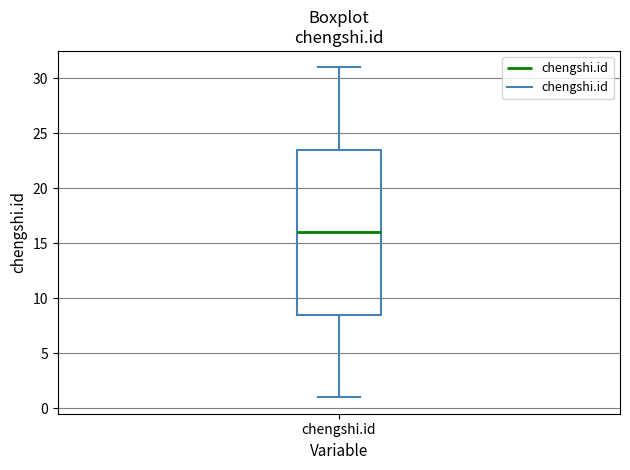

Transcribe this box plot: give where the median line is, the range the box spans, and where the two whiskers end, as read against the y-axis. The values are not printed on the chart, so give them approximately, as read against the axis.

median 16.0, box 8.5 to 23.5, whiskers 1.0 to 31.0